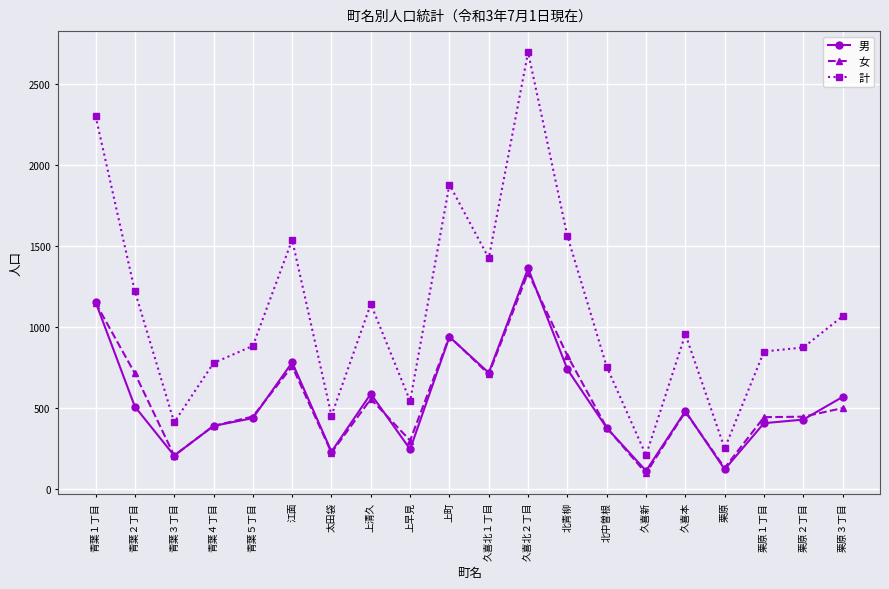

The value of 計 at 青葉４丁目 is 776. True or false?

True